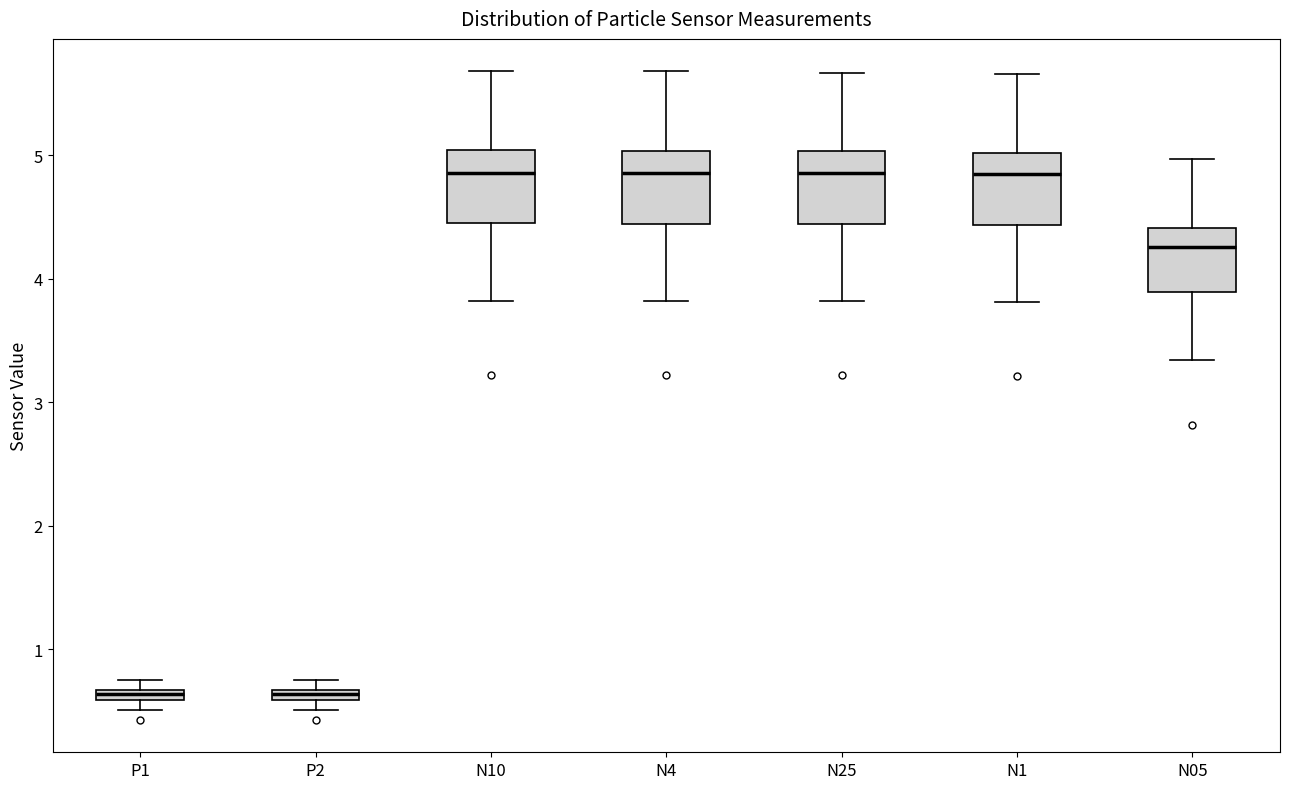

Where does the upper whisker of the box for N05 end on the y-axis? The values are not printed on the chart, so give them approximately, as read against the axis.

5.0